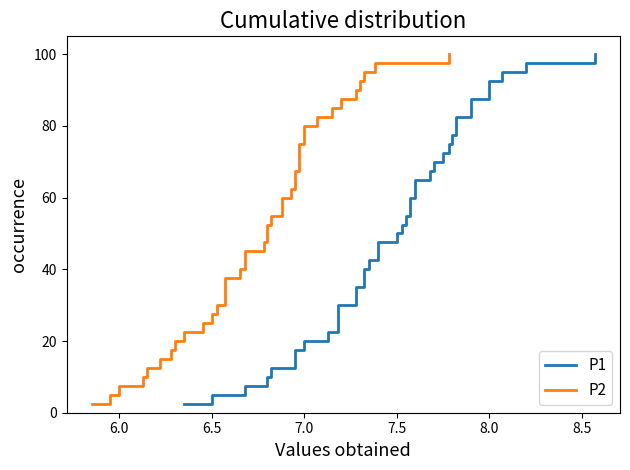

What is the difference between the second highest and minimum values in the P2 series?

95.0